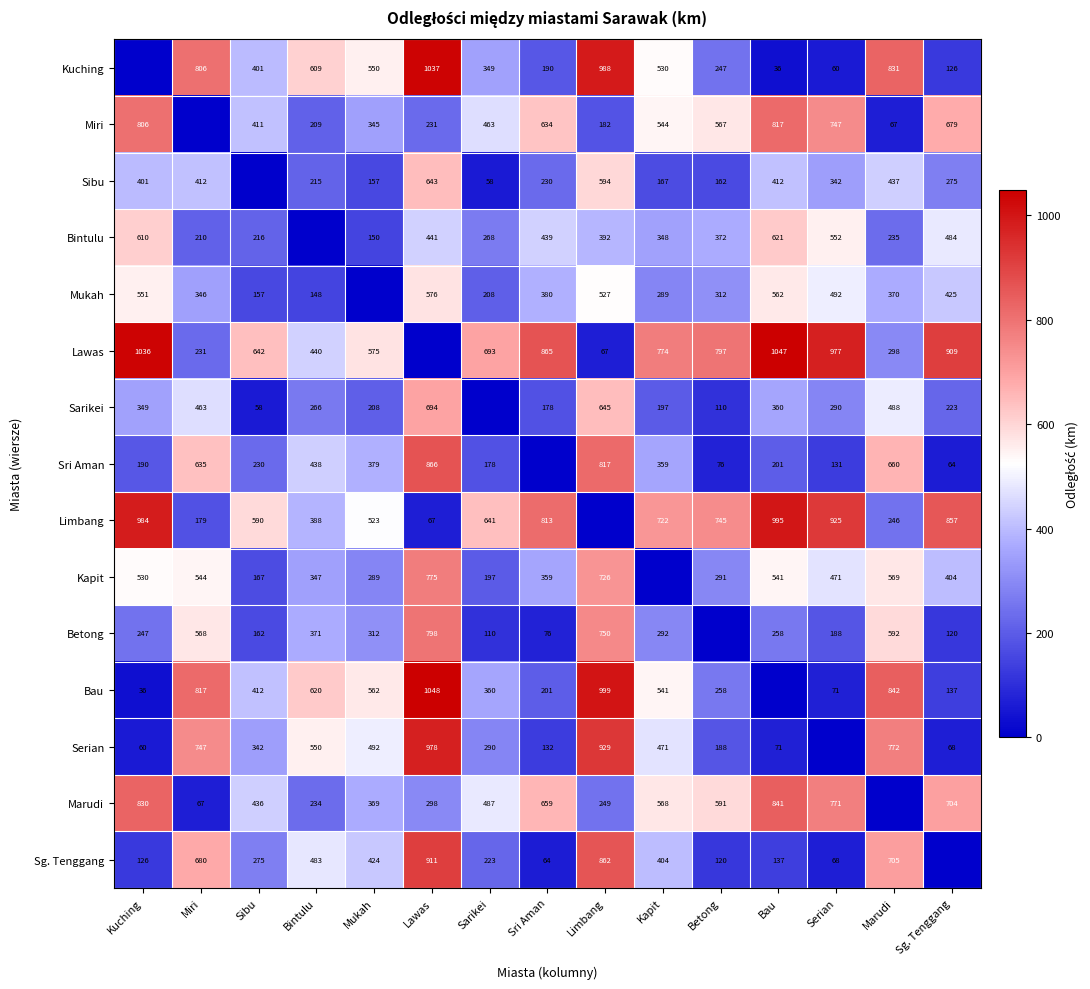

What is the difference between the Mukah values at Kapit and Bintulu?

141